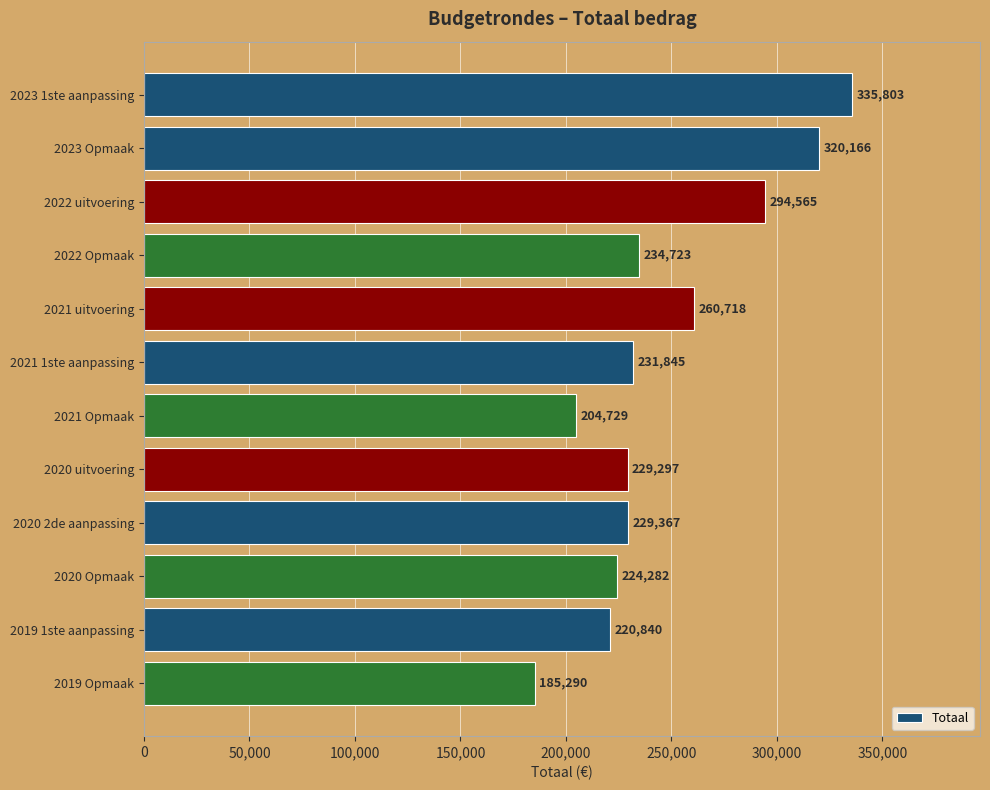

Are the bars horizontal?

Yes